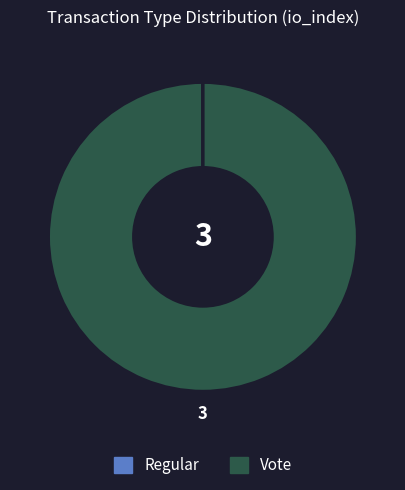

Is it true that Vote is 100% of the pie?

True